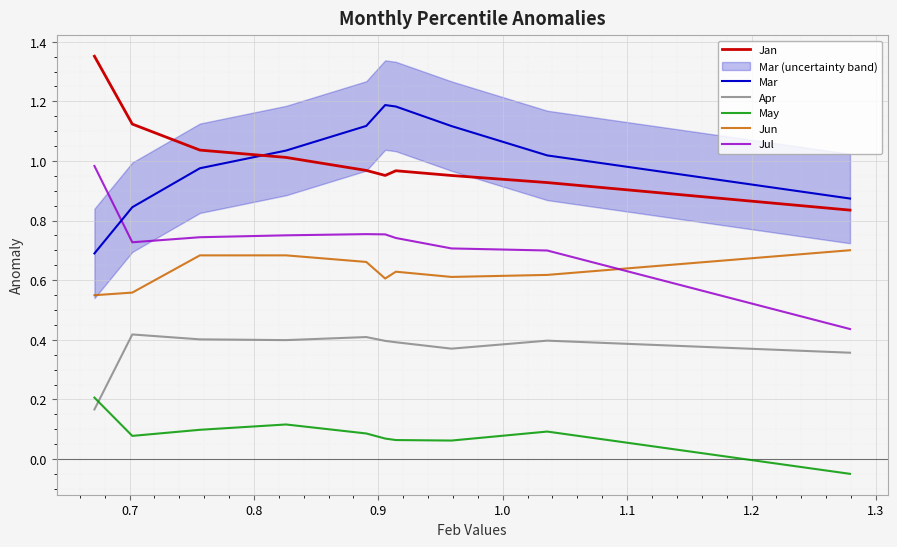

True or false: Mar and May intersect in this chart.

False